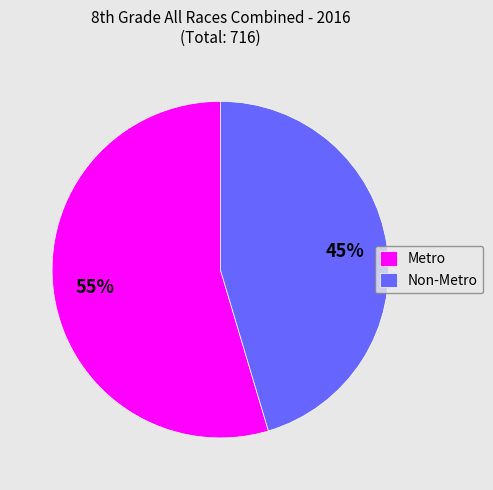

What percentage is the Non-Metro slice, to the nearest percent?

45%